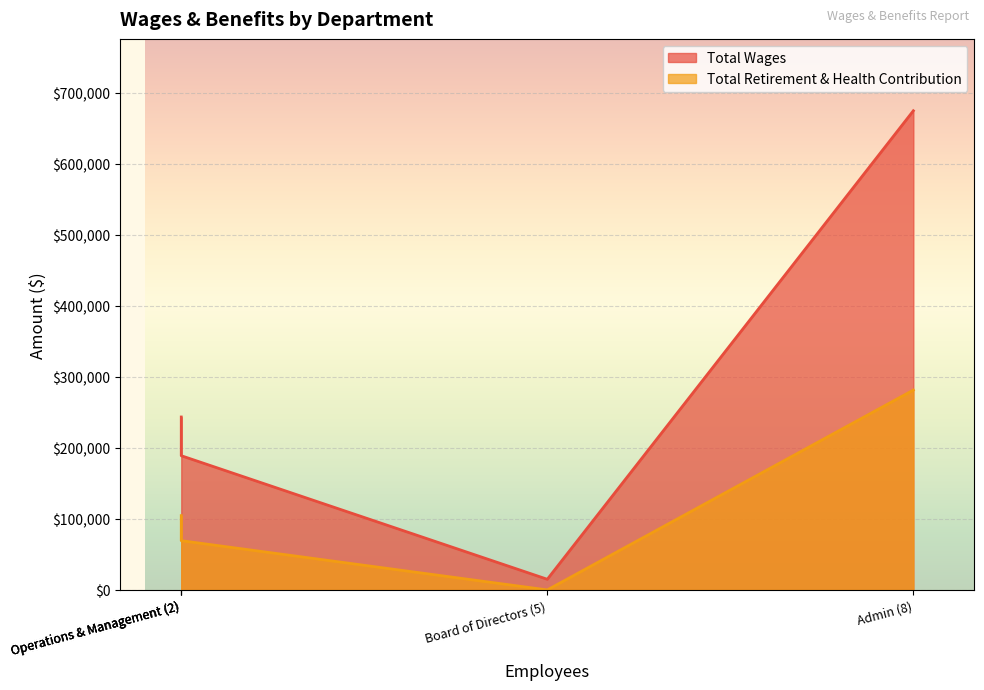

At which category does the chart reach its minimum across all series?

Board of Directors (5)